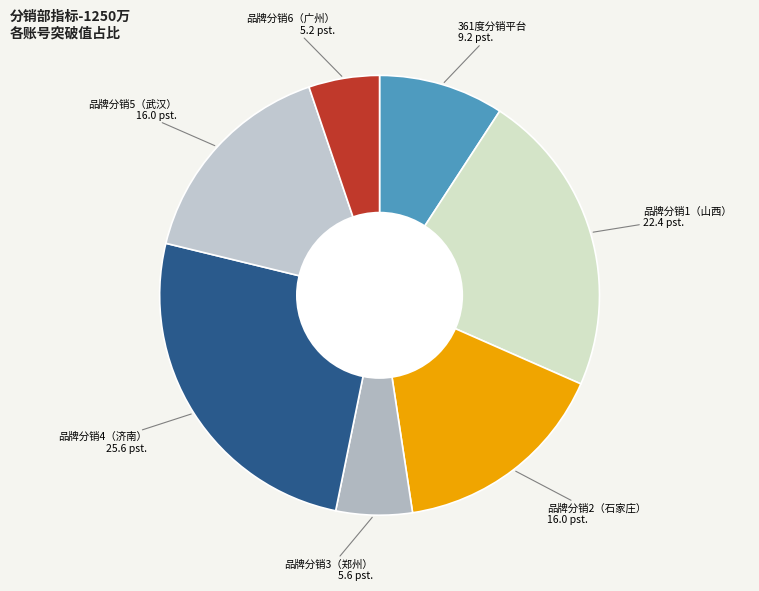

How many slices are in this pie chart?

7